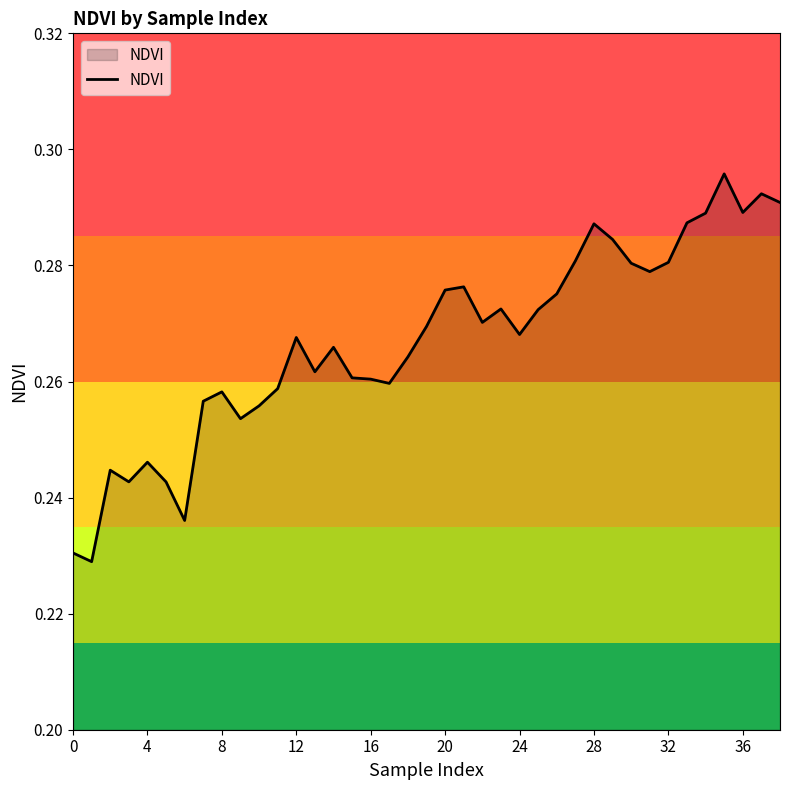

Count the number of categories in the chart.

39